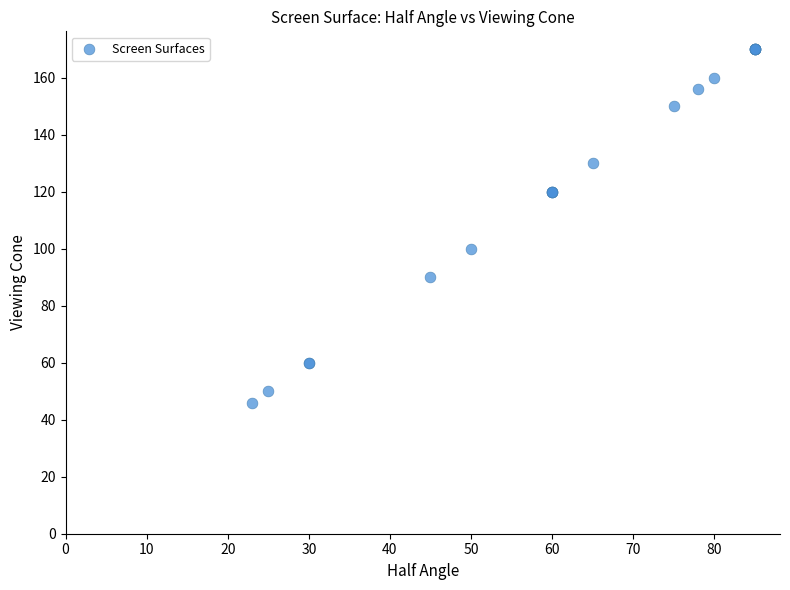

What Y value in the scatter plot is closest to 108?

100